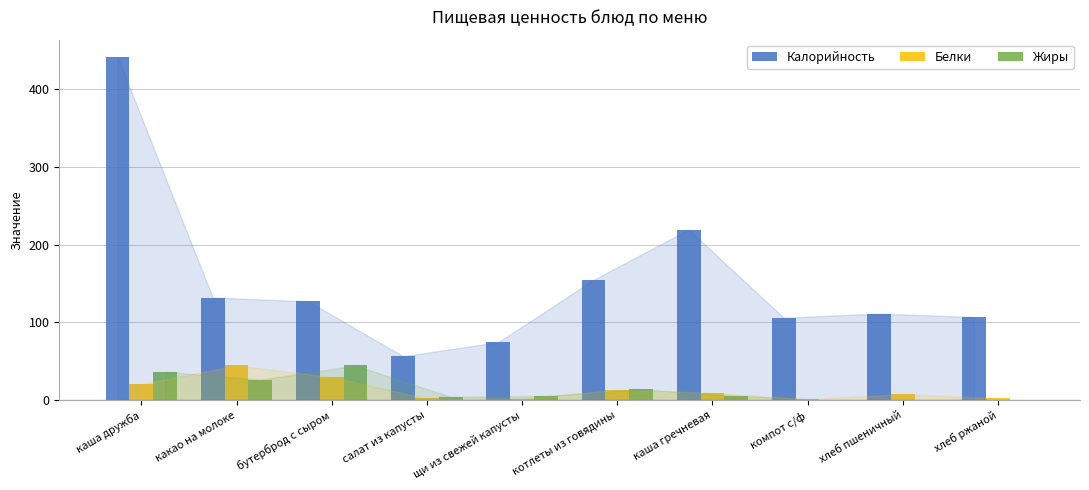

What is the total value across all series at каша дружба?

499.1